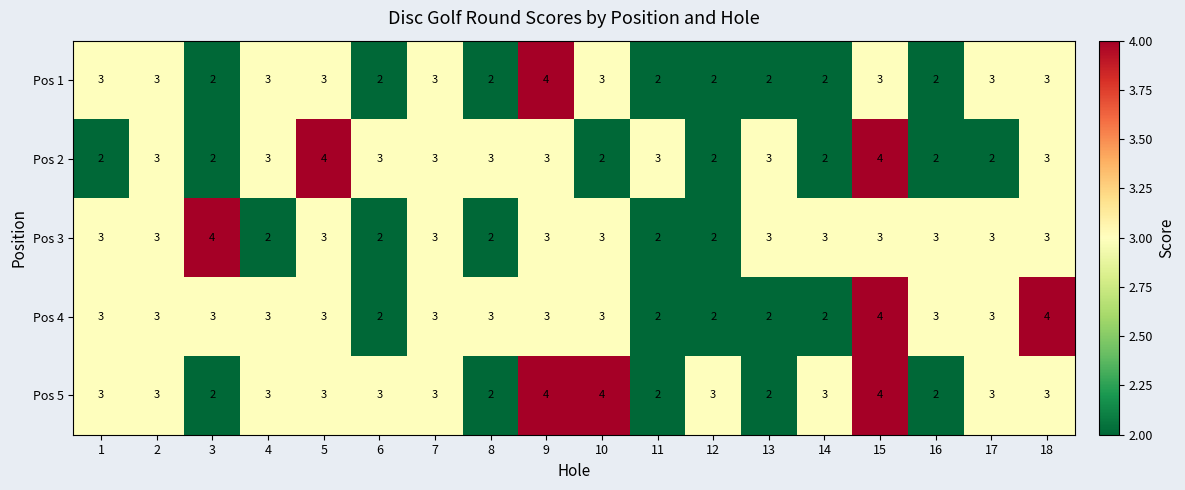

Is it true that Pos 2 equals 1 at 3?

False